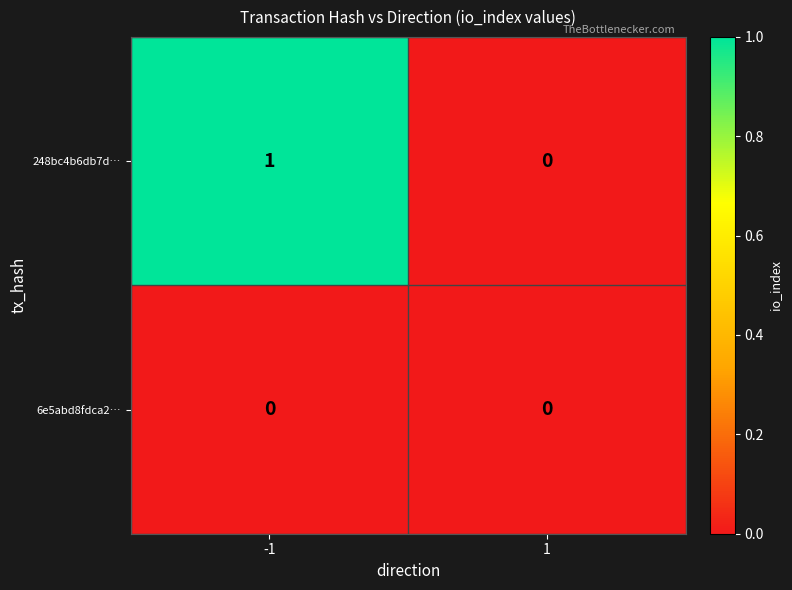

Which series has the widest spread of values?

248bc4b6db7d…